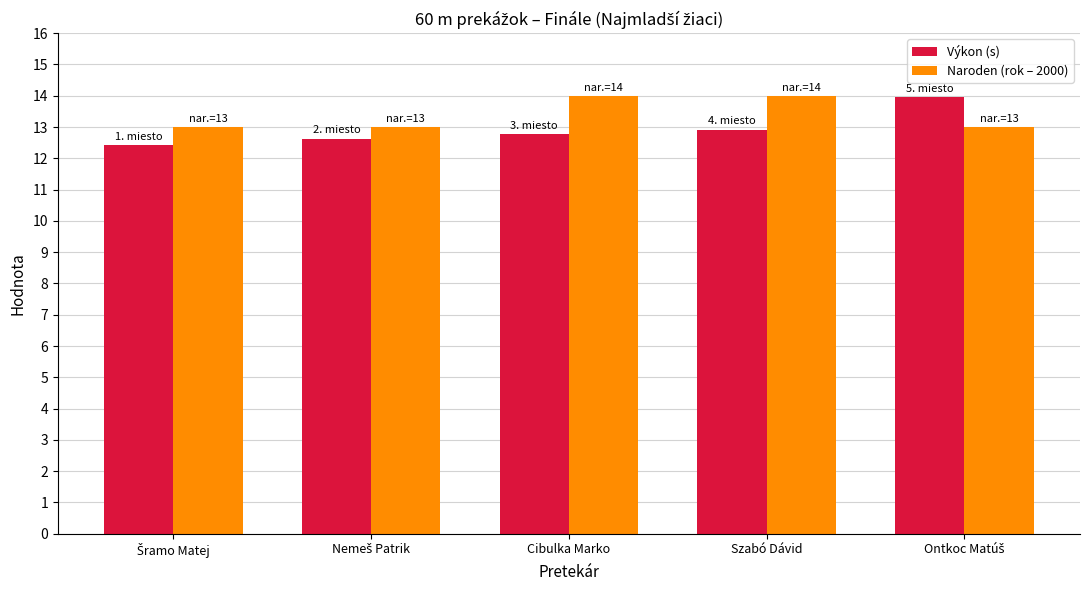

Is it true that Naroden (rok – 2000) equals 6.8 at Szabó Dávid?

False